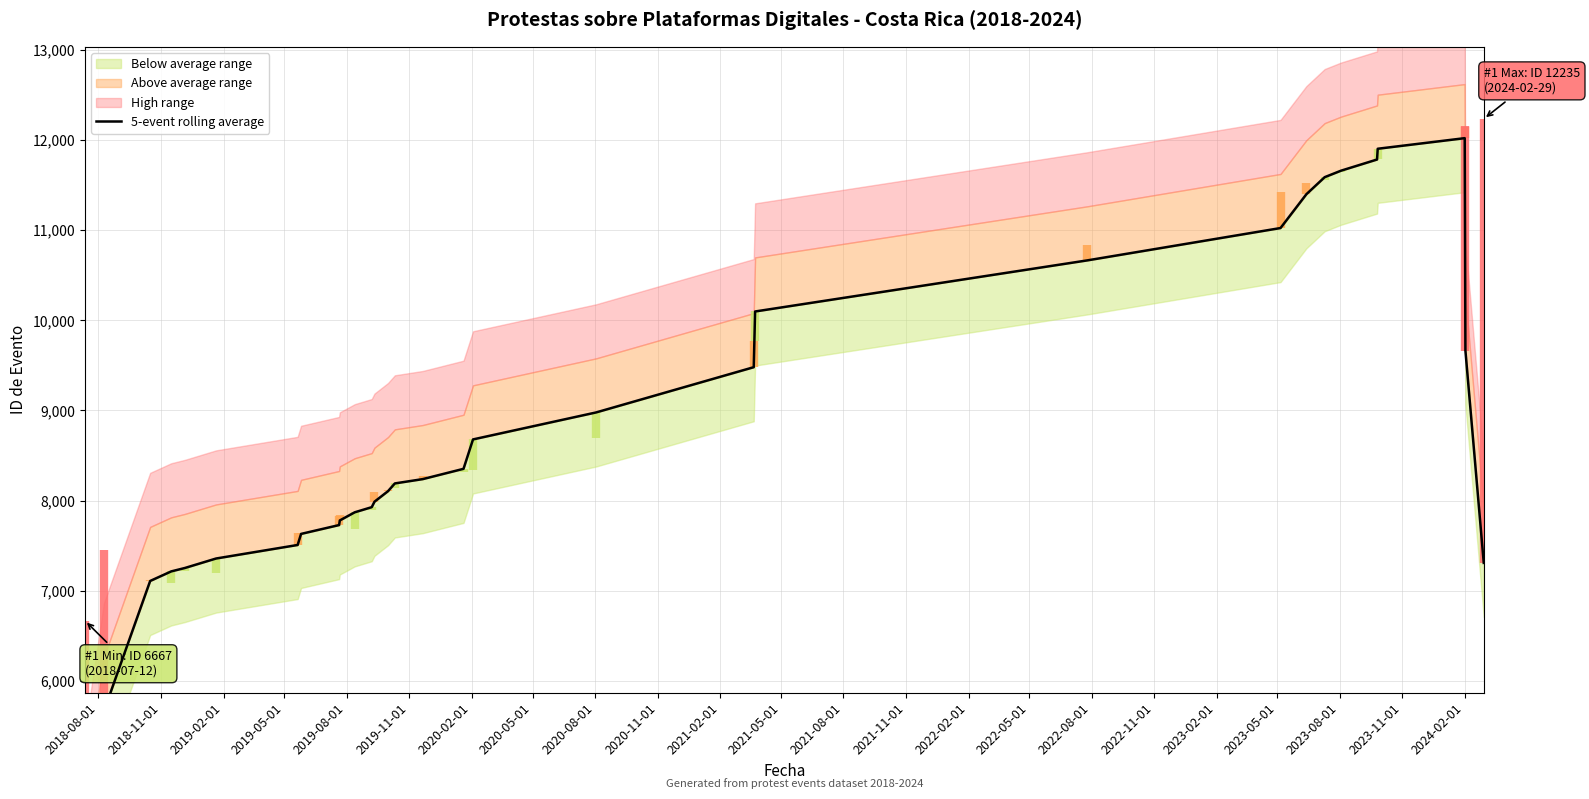

Is it true that the value at 2021-05-01 is 11984.0?

False